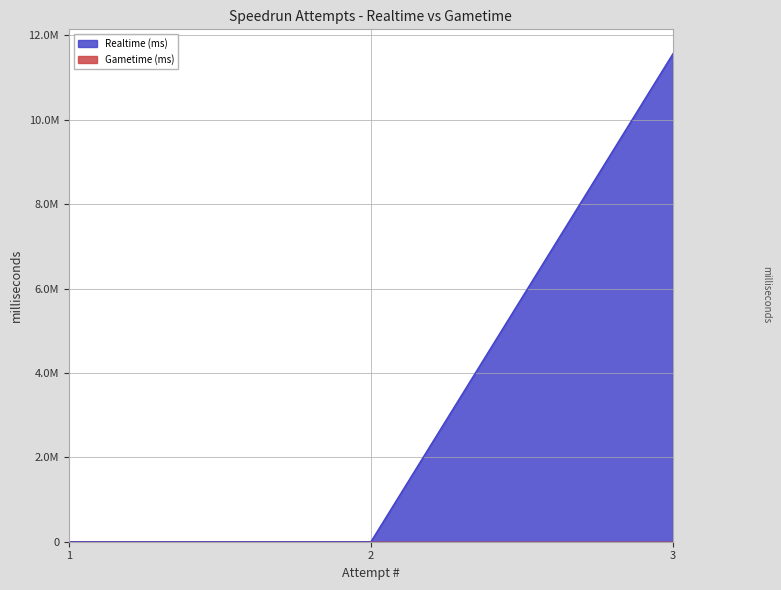

How many data points are above 0?

1